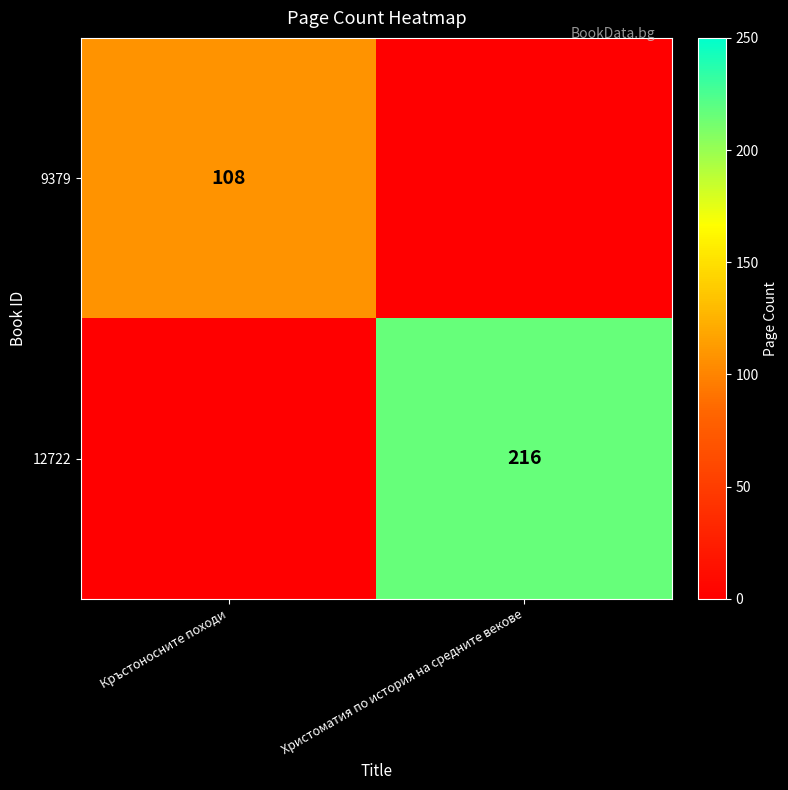

Is it true that 12722 equals 130 at Христоматия по история на средните векове?

False